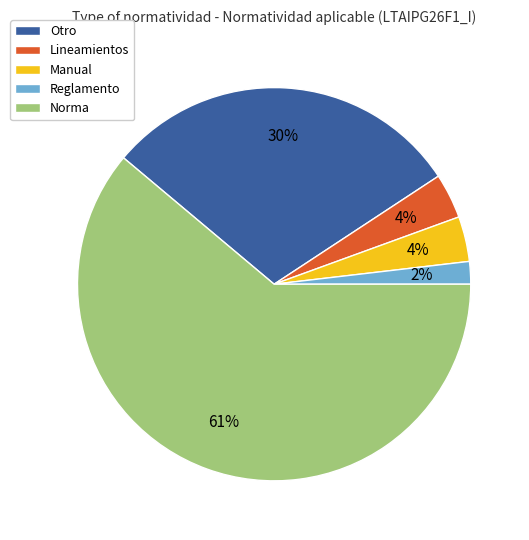

Do Reglamento and Lineamientos together represent more than half of the pie?

No